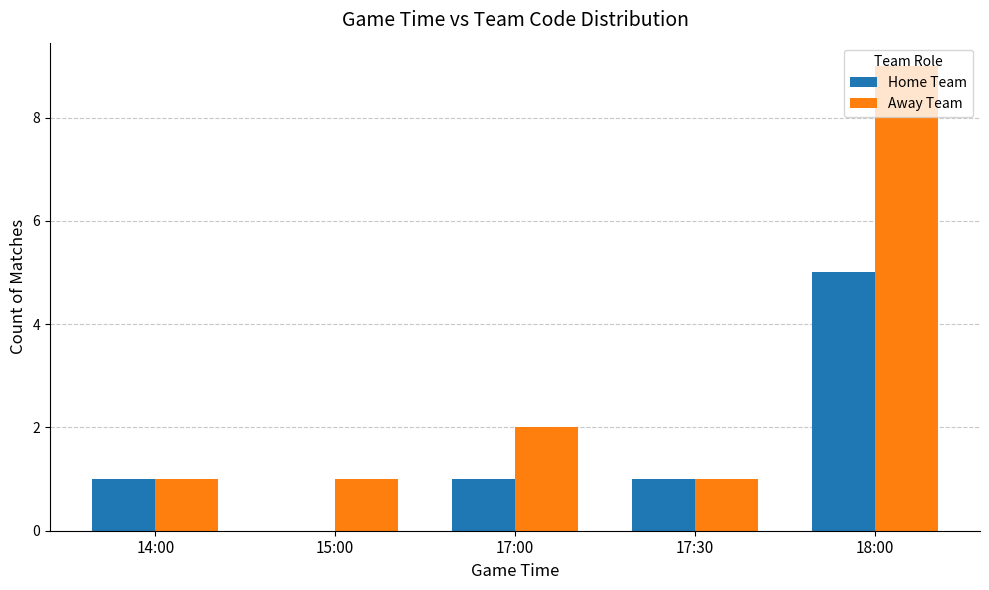

Are the bars horizontal?

No